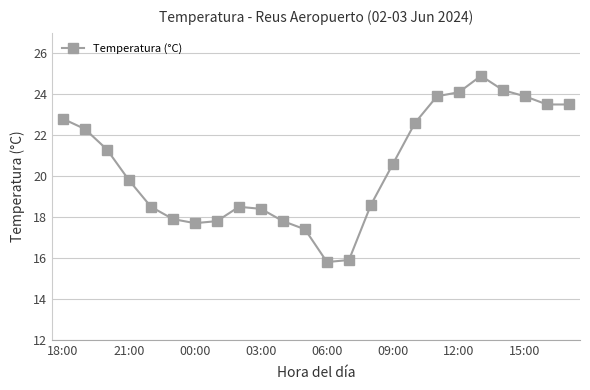

What is the average value?

20.5